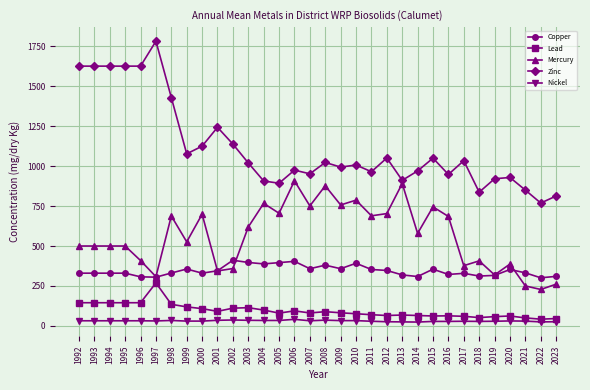

How many lines are shown in the chart?

5